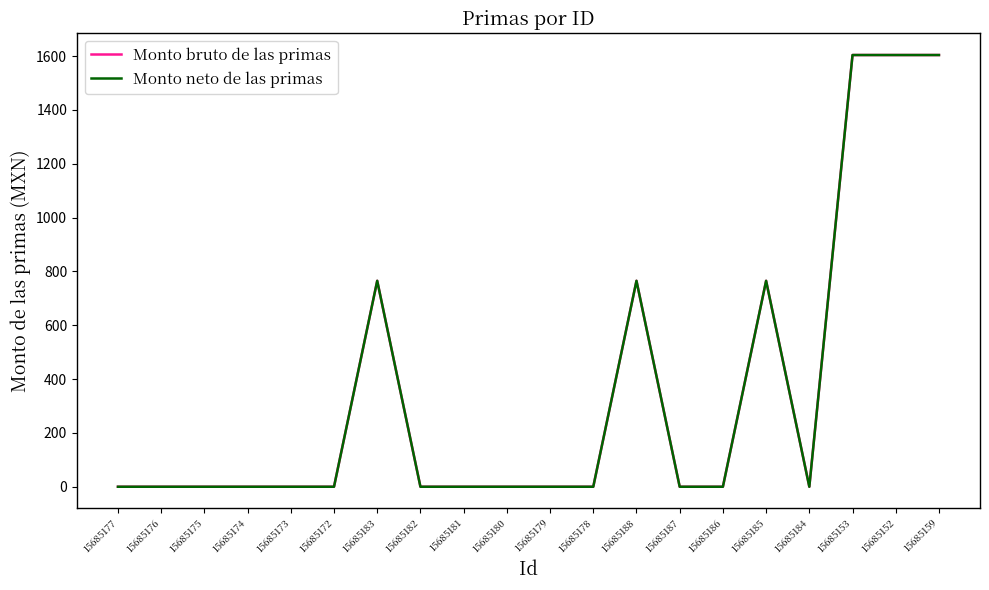

Does the chart display data point markers on the line(s)?

No